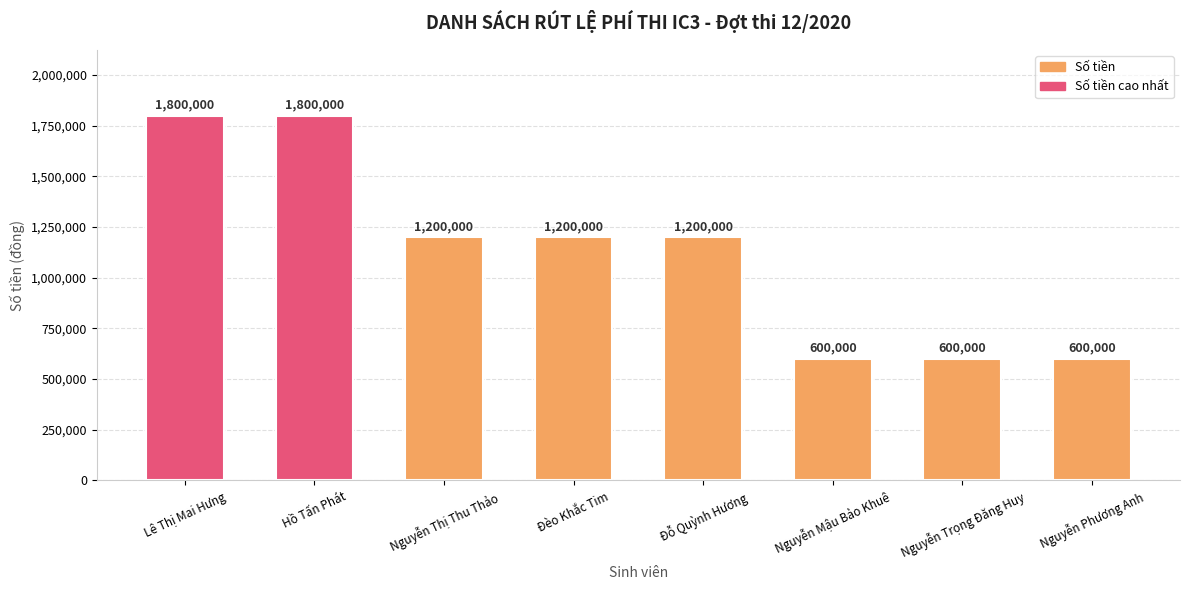

What is the maximum value shown in the chart?

1800000